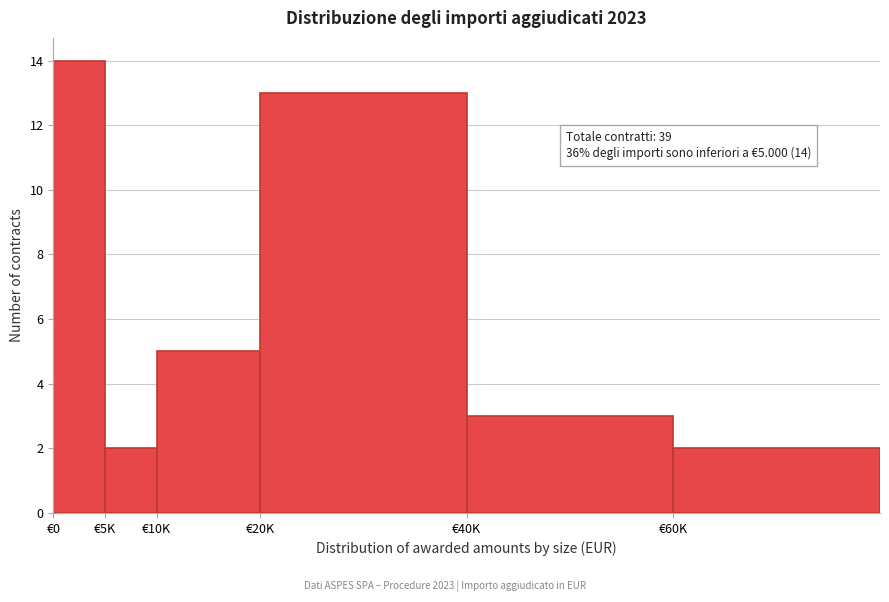

Reading left to right, extract all data points from this chart.

14	2	5	13	3	2